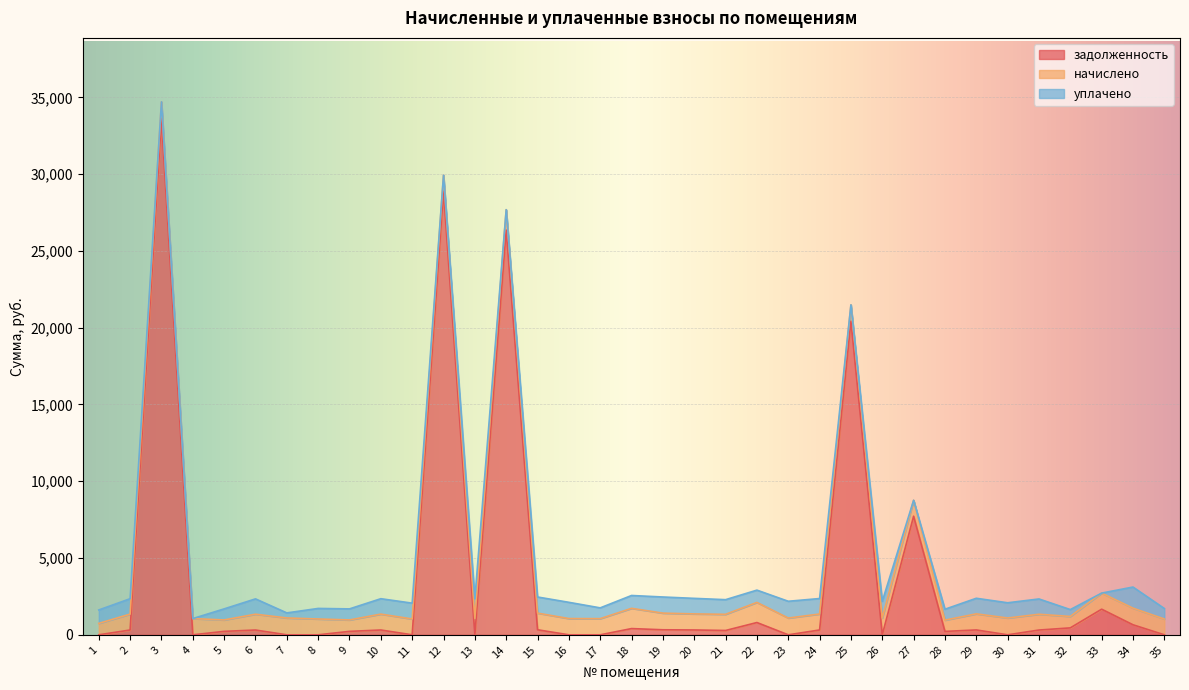

Which series changed the most between 24 and 28?

начислено